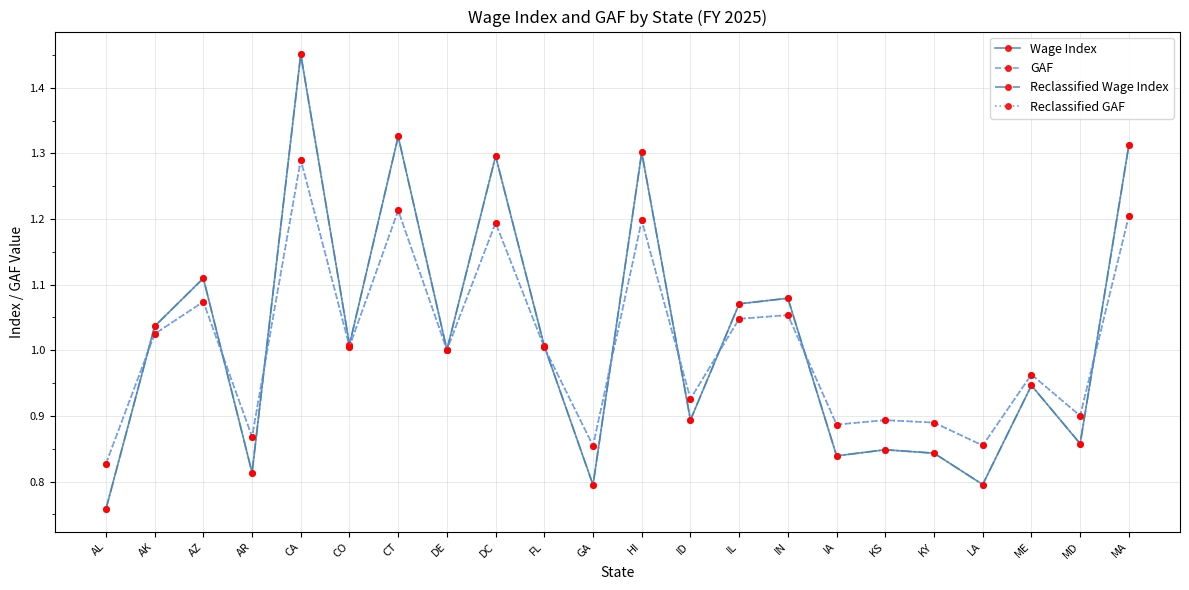

What is the difference between the maximum and minimum values in the Reclassified GAF series?

0.5